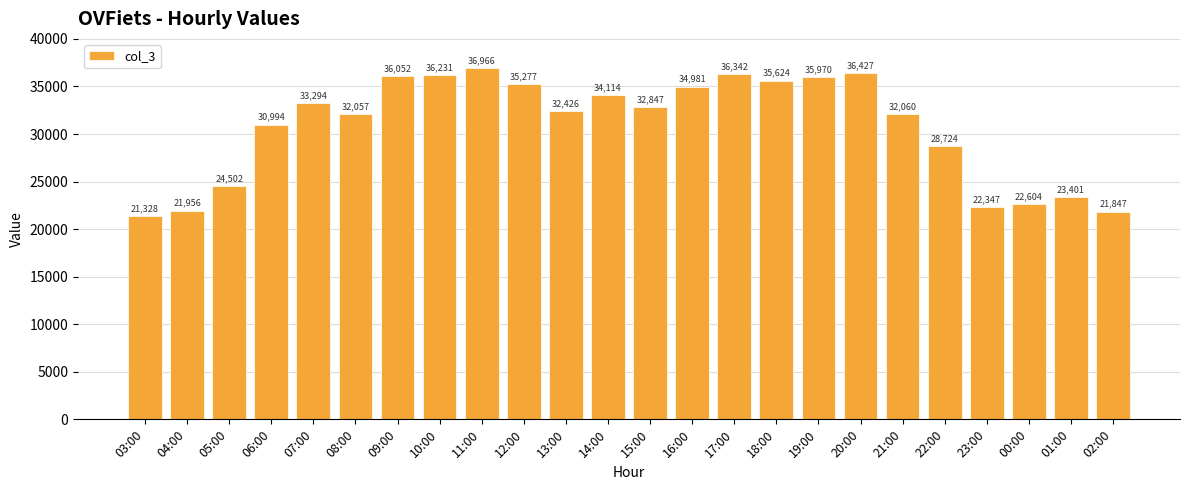

Where is the data nearest to the value 29147?

22:00